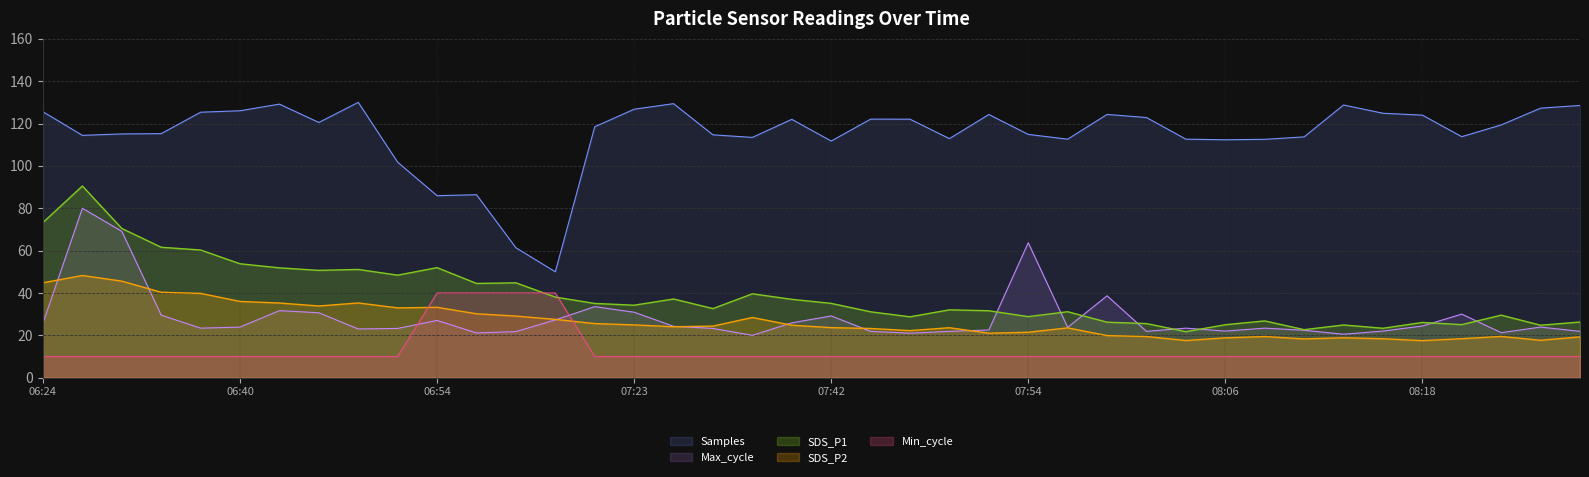

Count the number of categories in the chart.

40